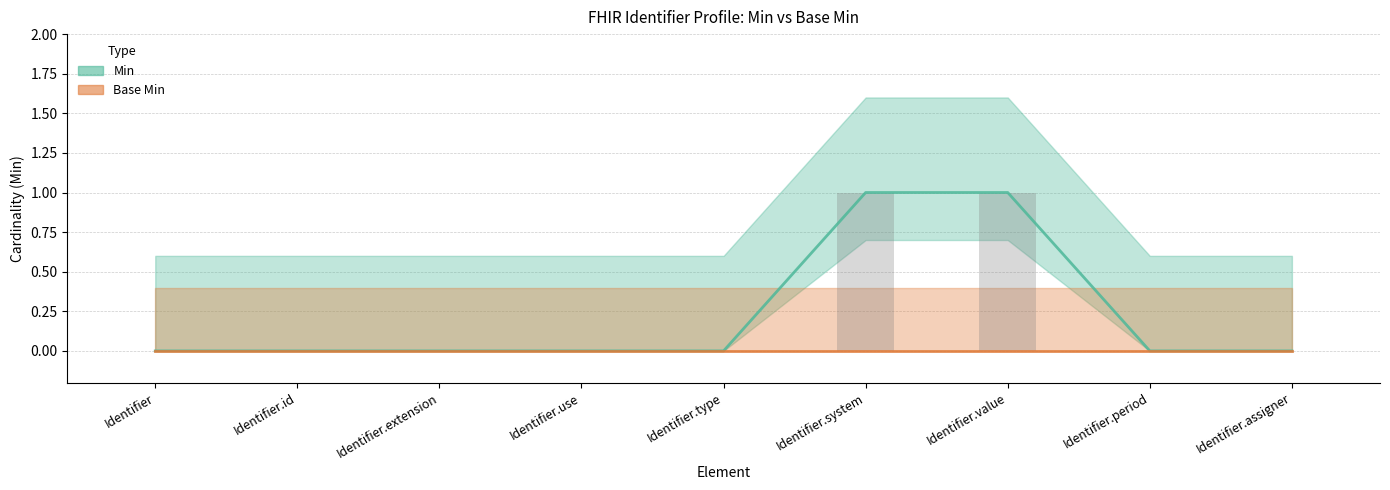

Count the values in the range 0 to 1.

9